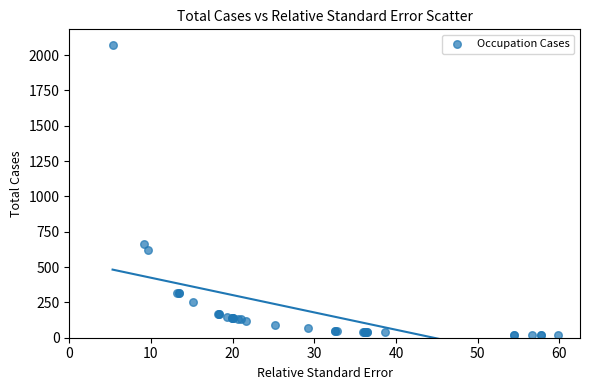

What Y value in the scatter plot is closest to 1045?

660